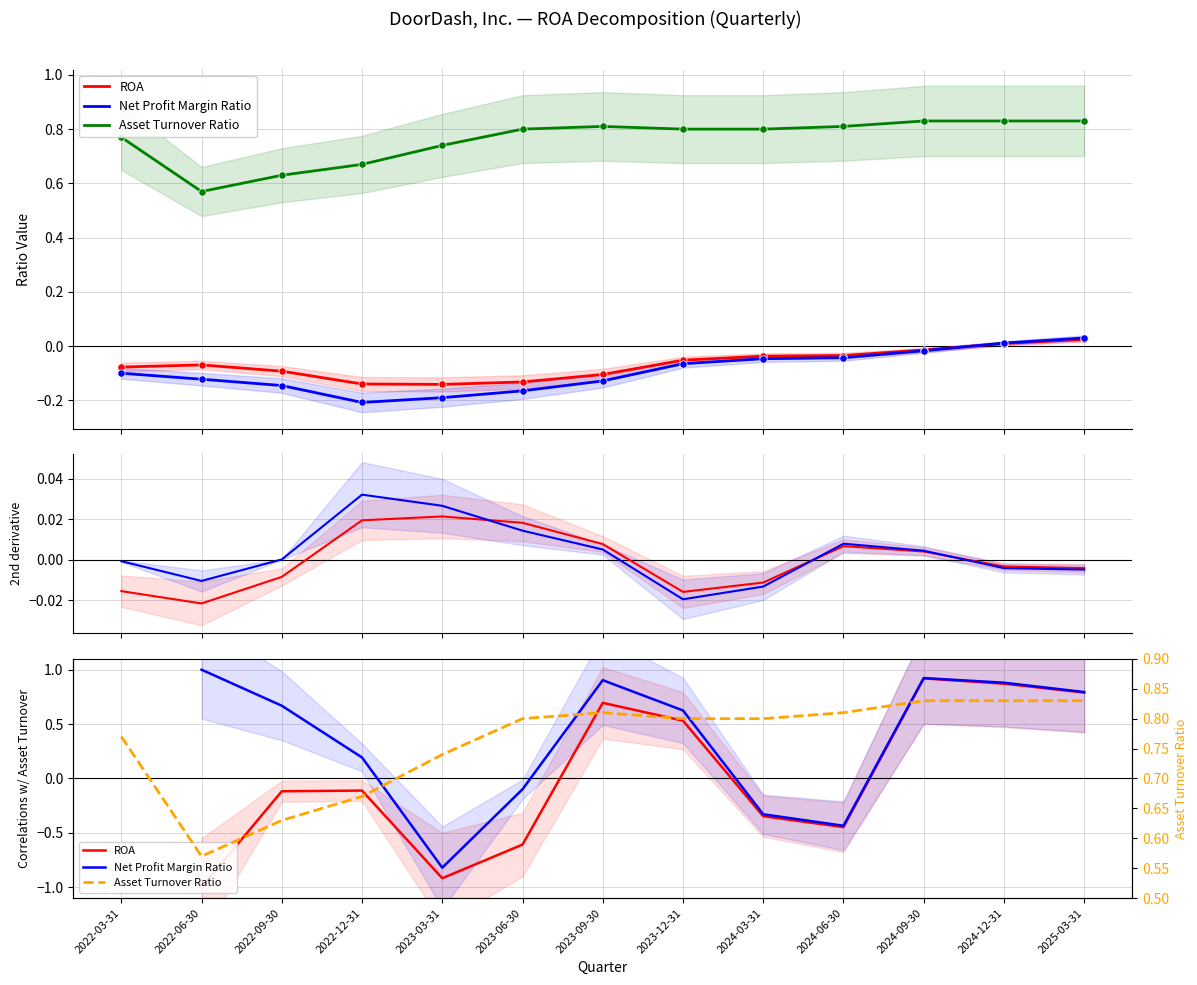

What is the total value across all series at 2024-09-30?

2.7